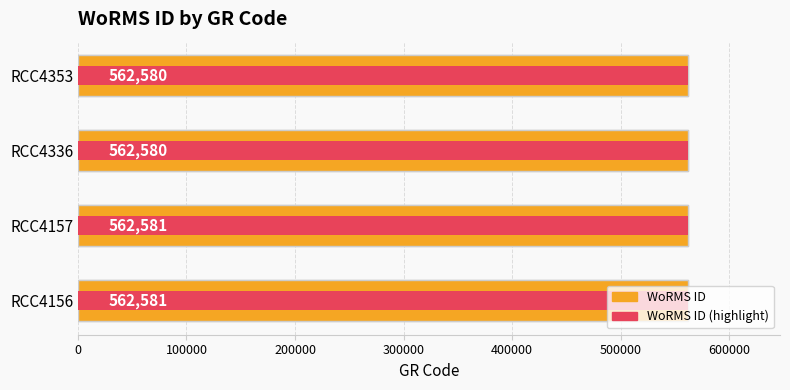

Does the chart contain stacked bars?

No